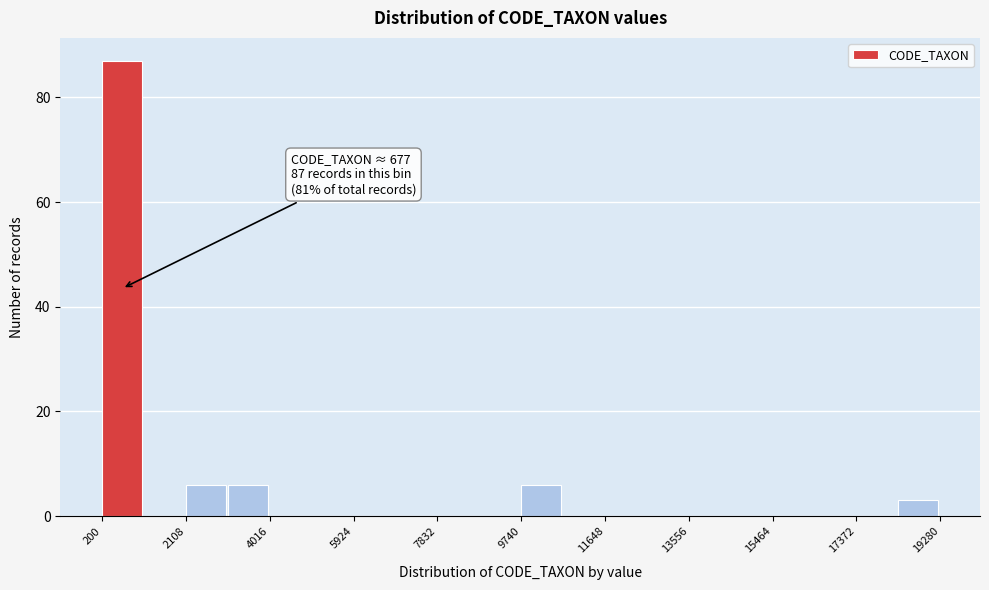

Over which range of the x-axis is the bar tallest?

200 to 1200